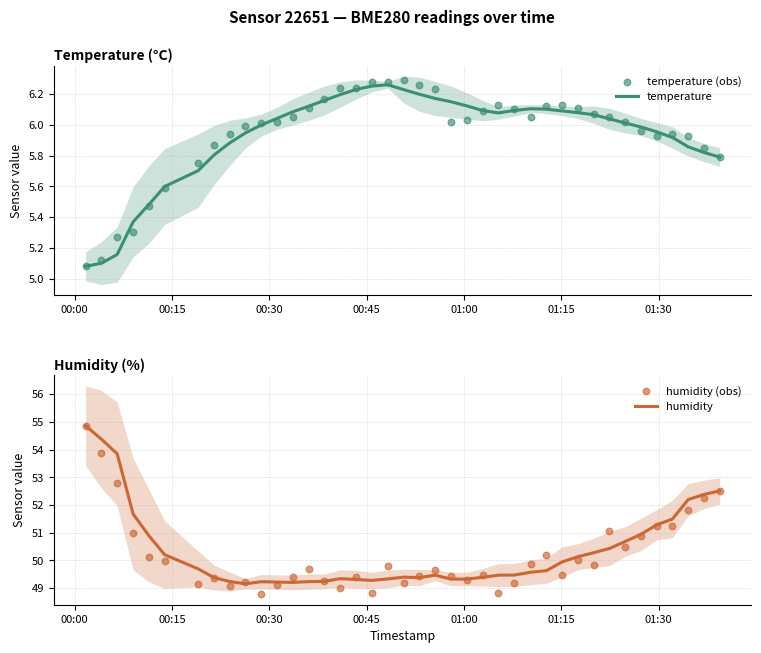

What are all the series names shown in the legend?

temperature, temperature (obs), humidity, humidity (obs)